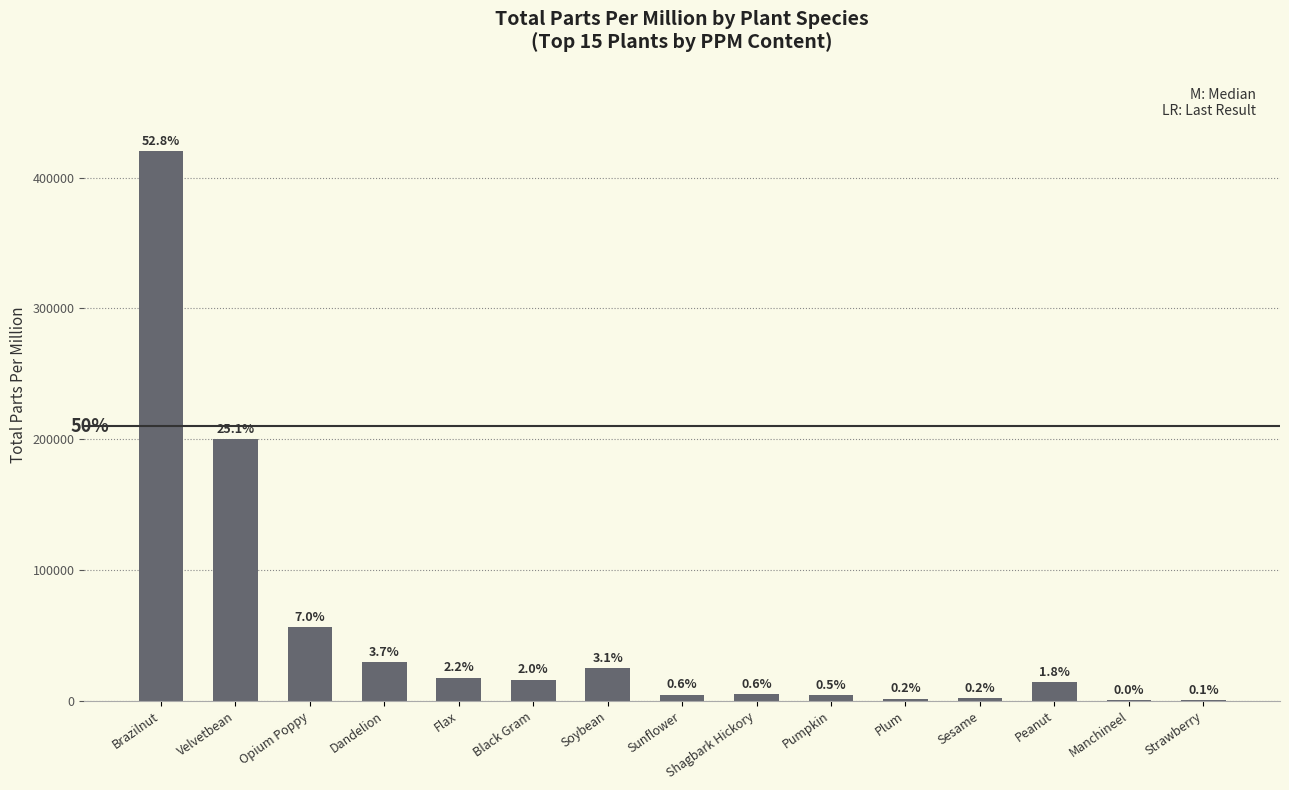

What is the maximum value shown in the chart?

420000